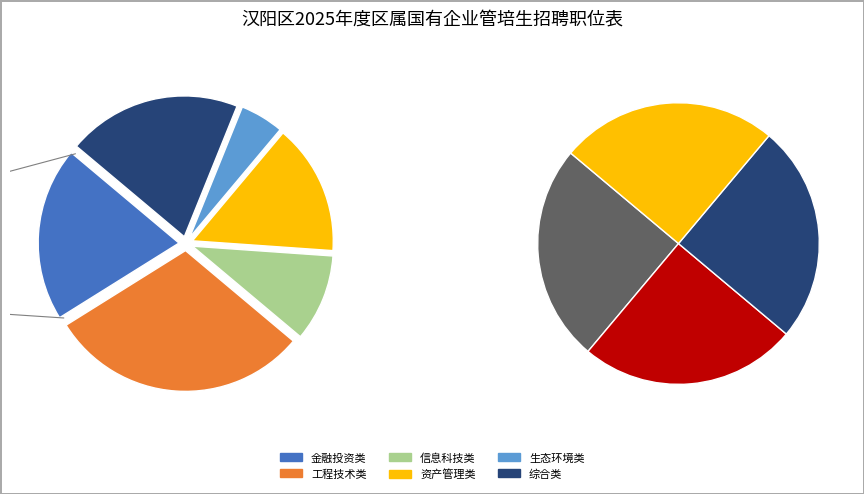

To the nearest percent, what is the difference between the 信息科技类 and 生态环境类 slice percentages?

5%